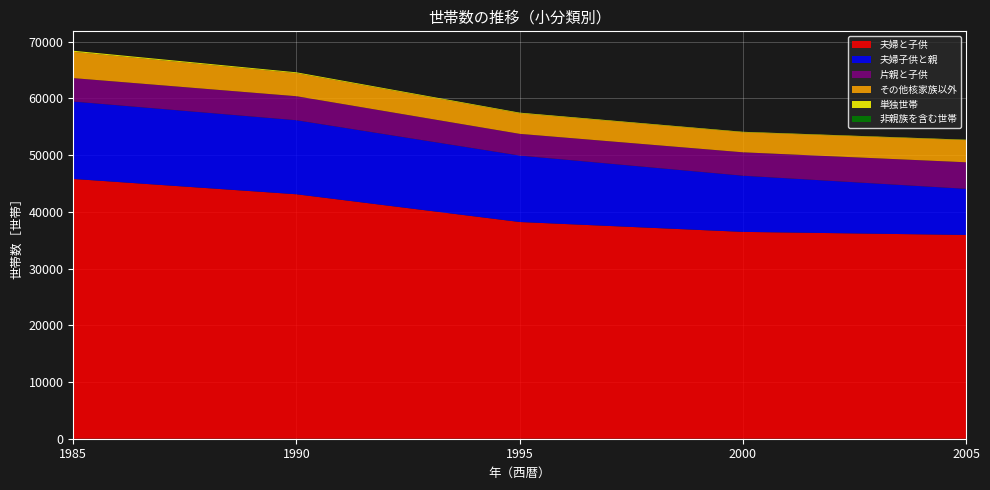

True or false: 夫婦と子供 has a value of 38210 at 1995.

True